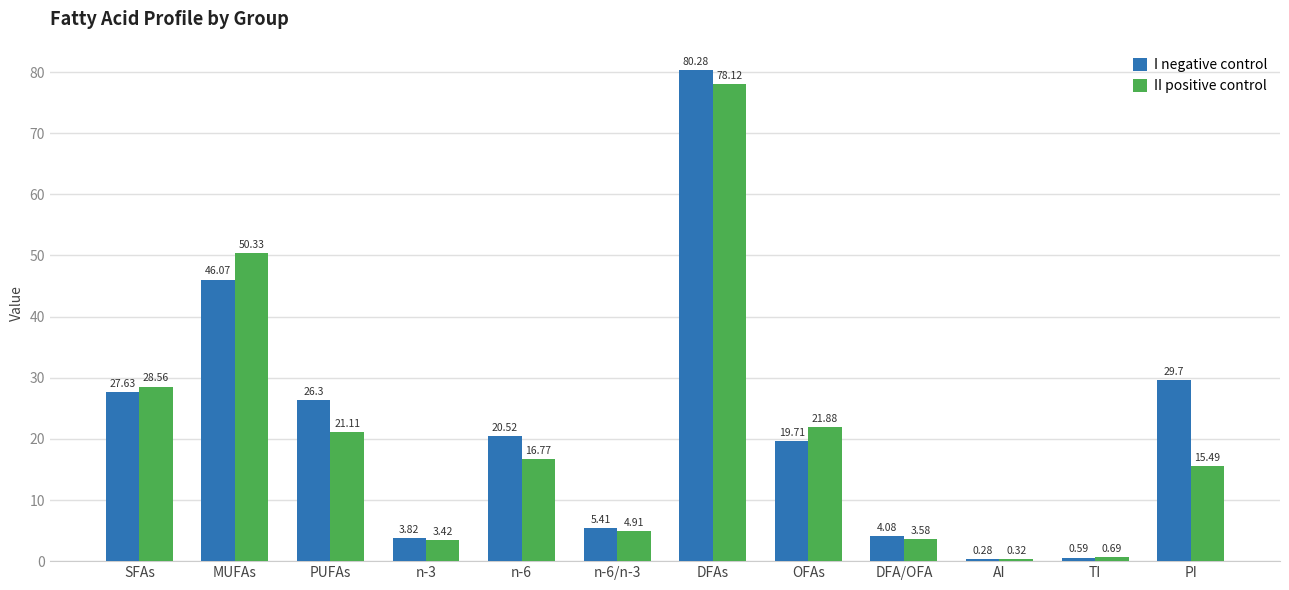

What is the difference between the second highest and minimum values in the I negative control series?

45.8